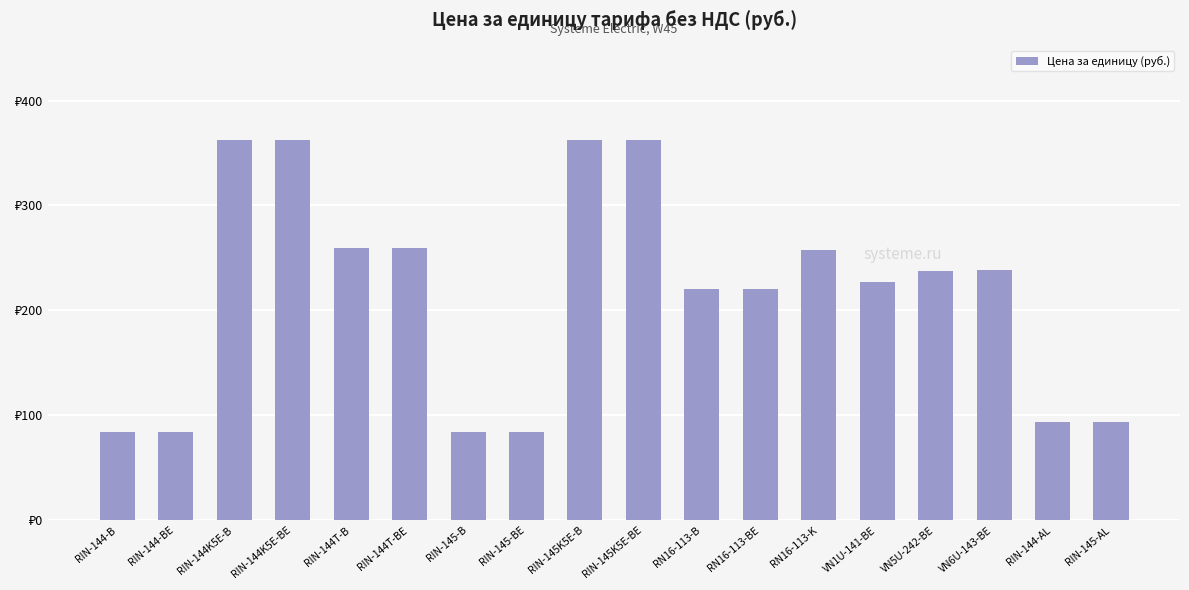

What is the greatest value displayed?

362.0